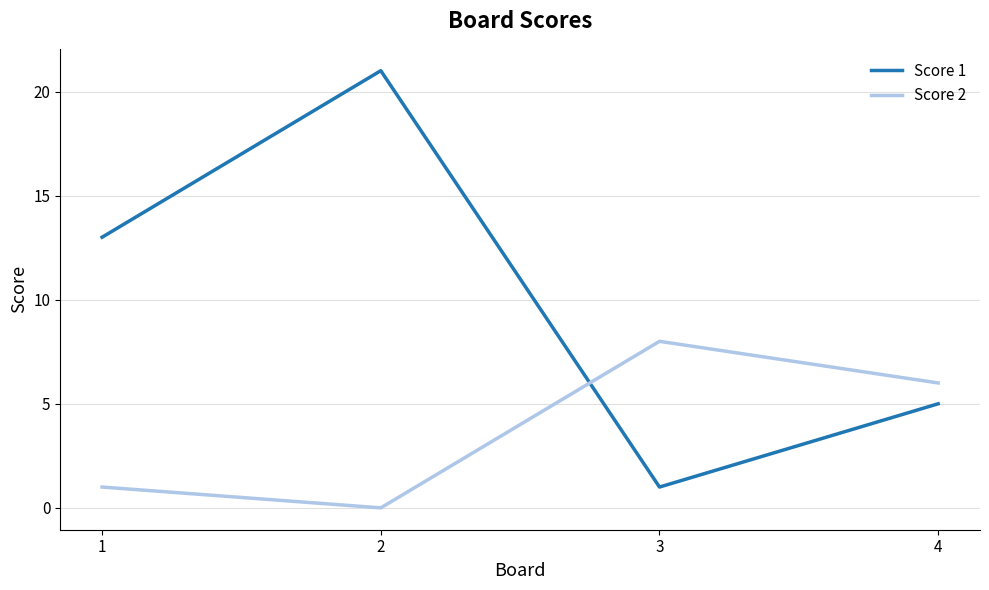

Where is the first local minimum for Score 1?

3